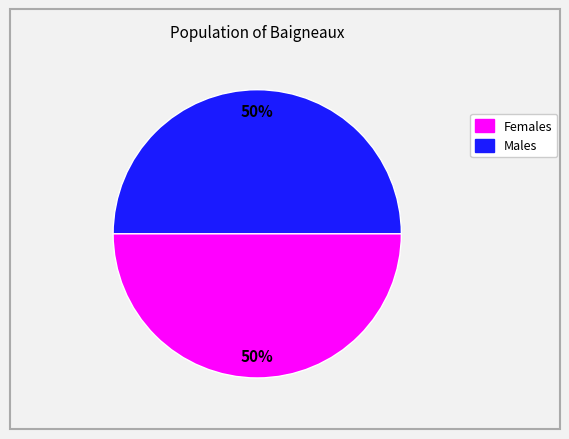

How many slices are in this pie chart?

2